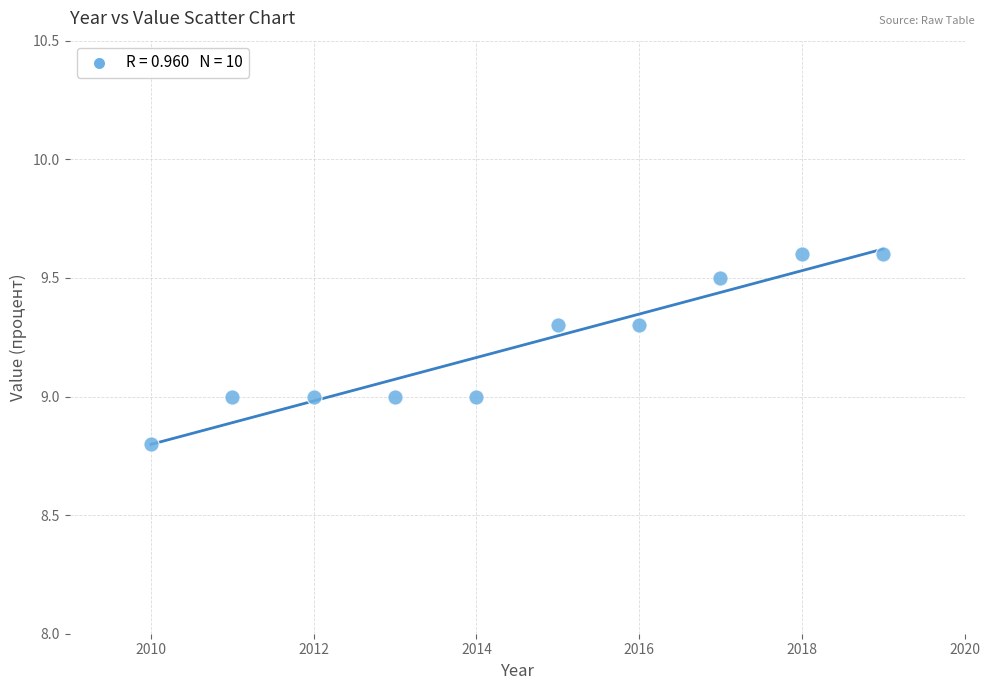

What is the range of Y values (max minus min)?

0.8